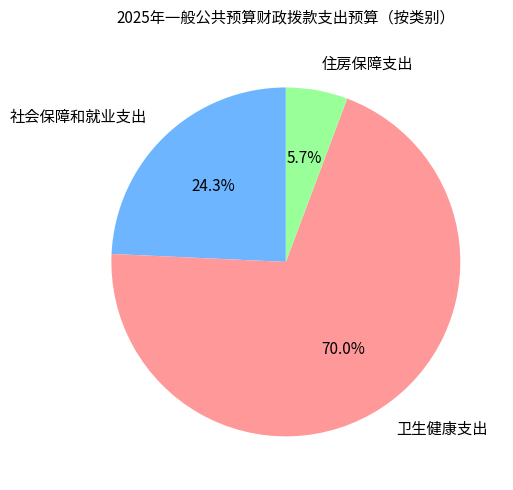

What is the ratio of the value at 住房保障支出 to the value at 卫生健康支出?

0.1